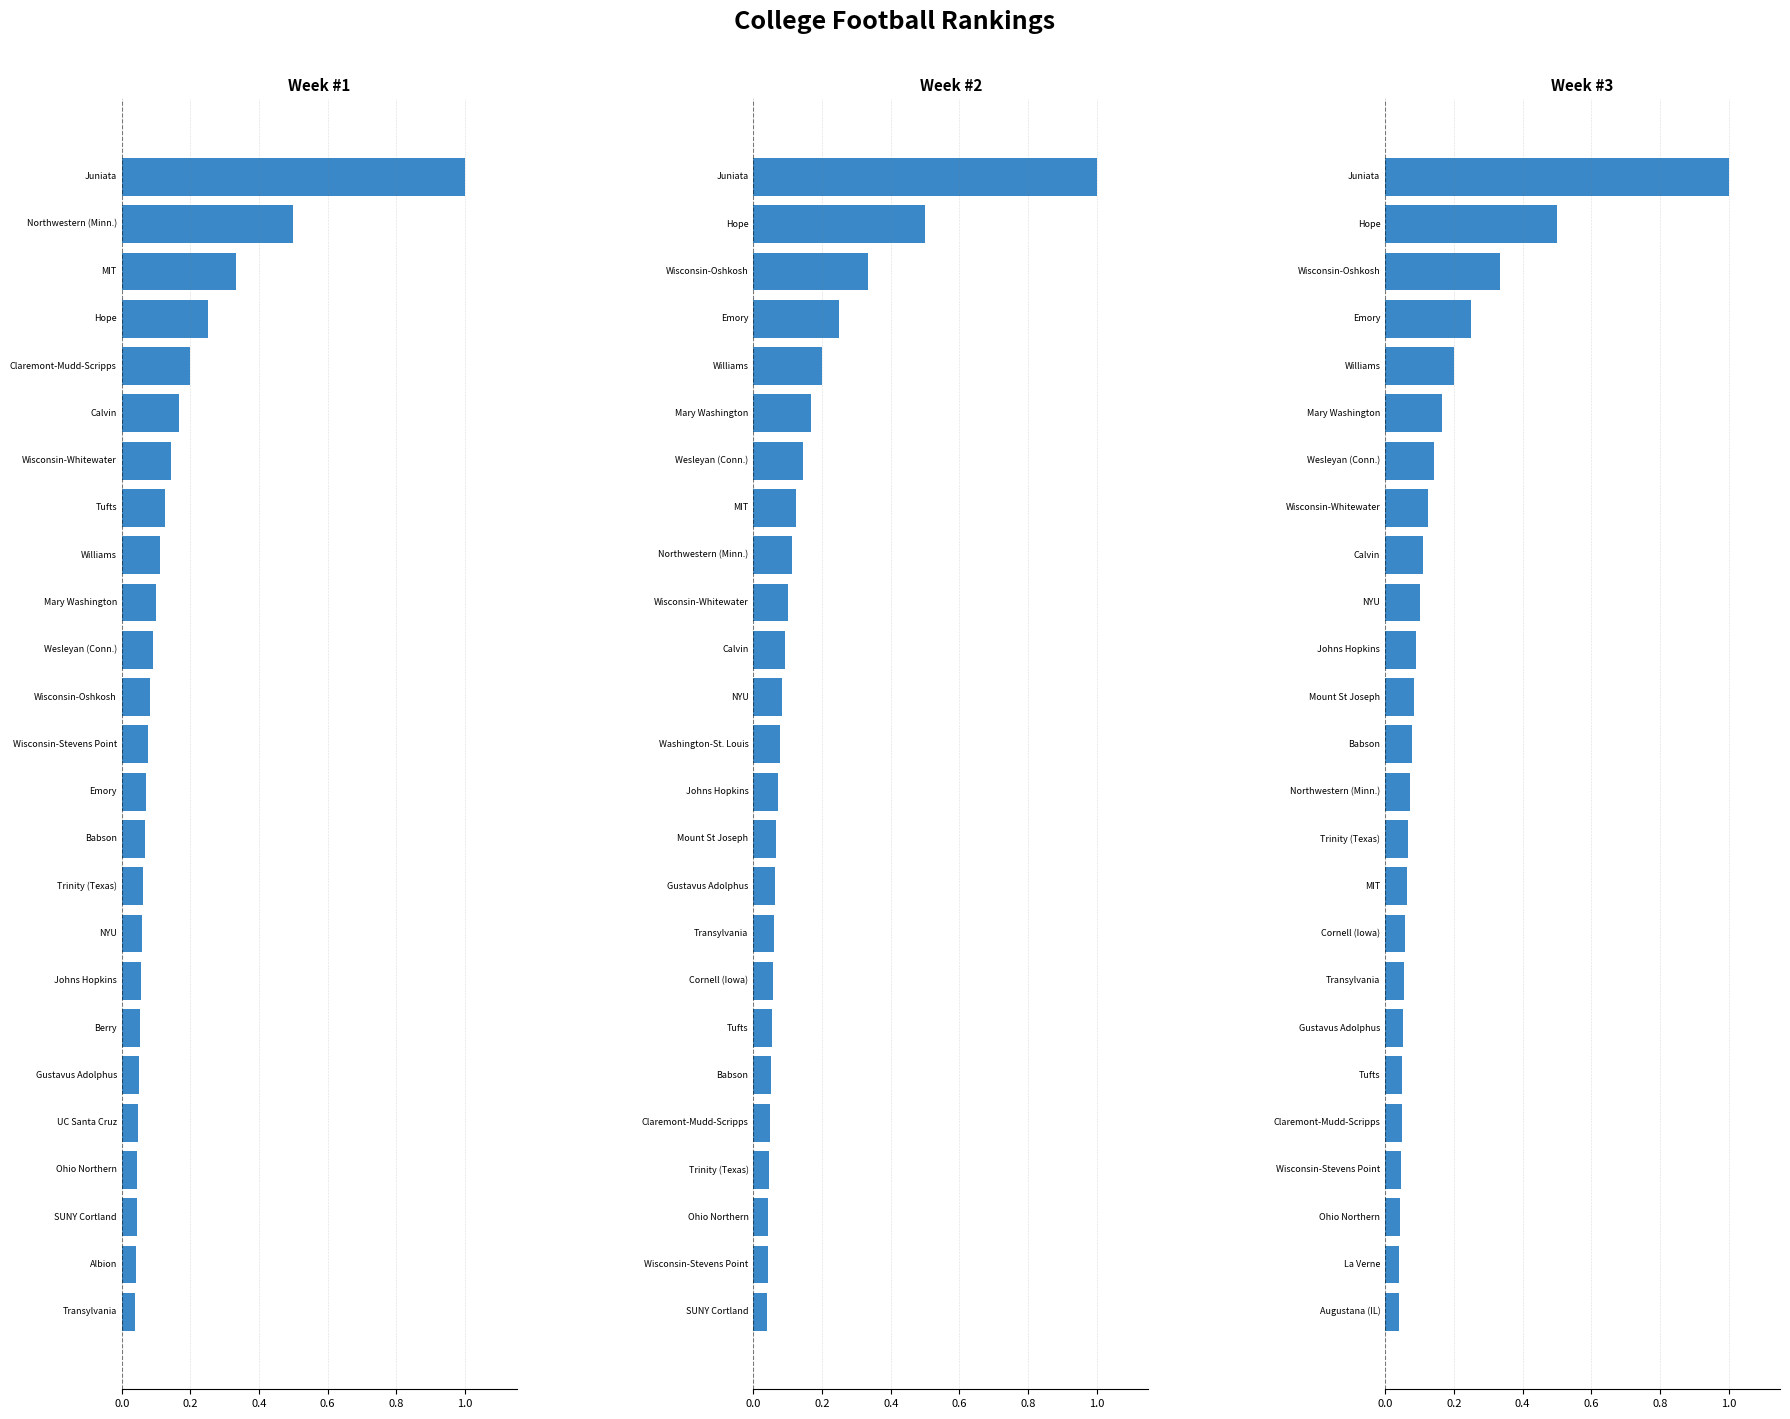

Rank the series by their maximum value, from lowest to highest.

Week #1, Week #2, Week #3